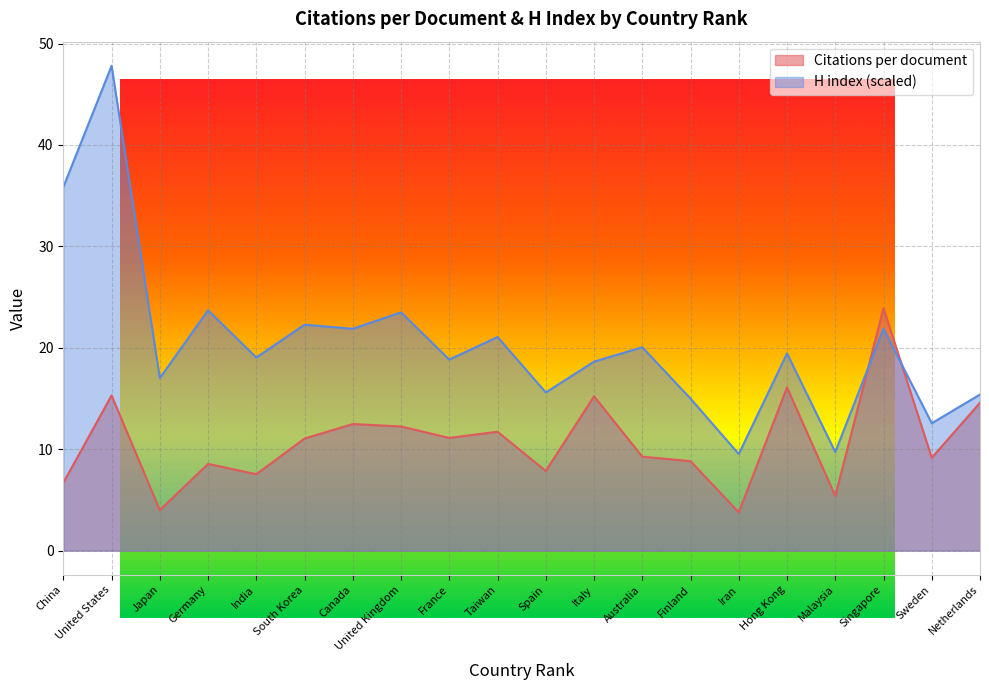

What is the smallest value displayed?

3.8